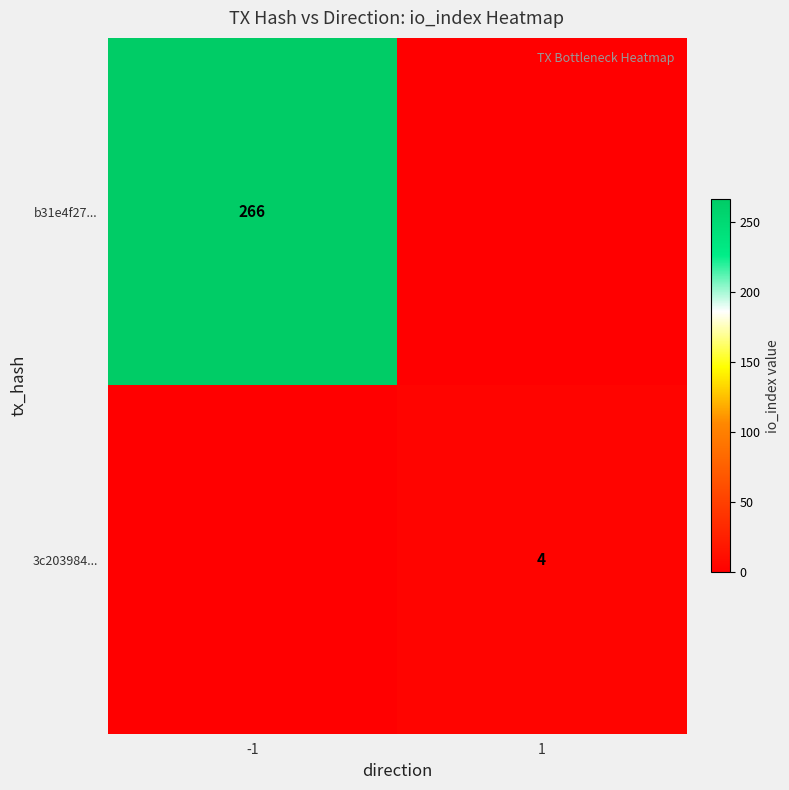

True or false: b31e4f27... has a value of 266 at -1.

True